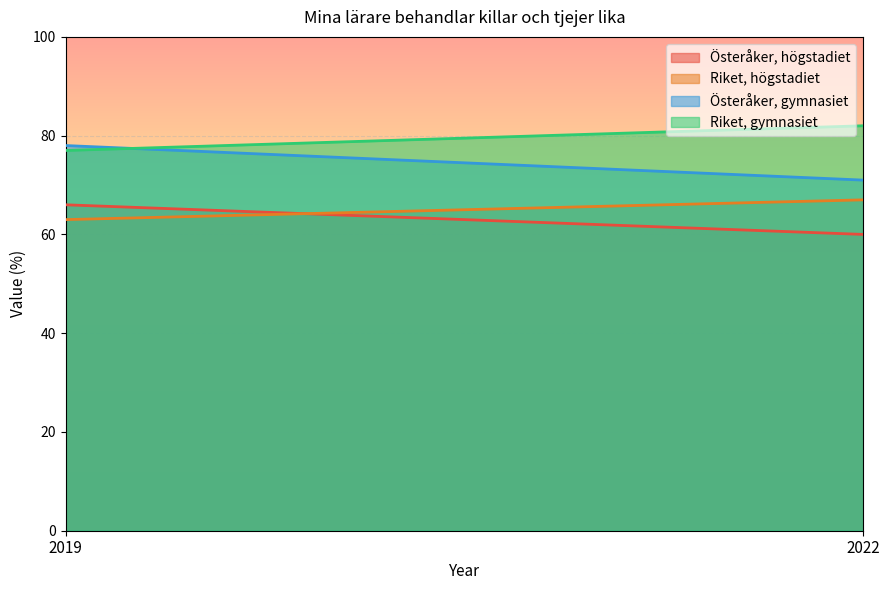

Is the value of Österåker, gymnasiet at 2022 greater than the value of Österåker, högstadiet at 2019?

Yes